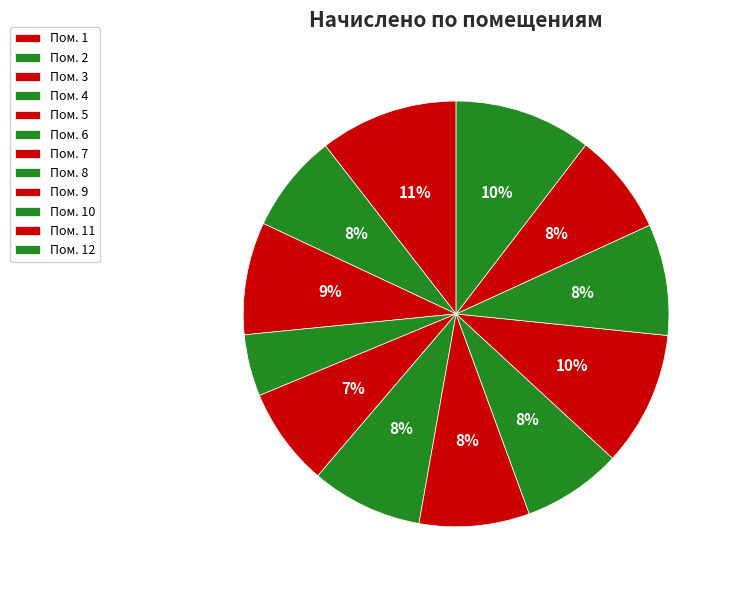

Is there any slice that represents more than half of the pie?

No